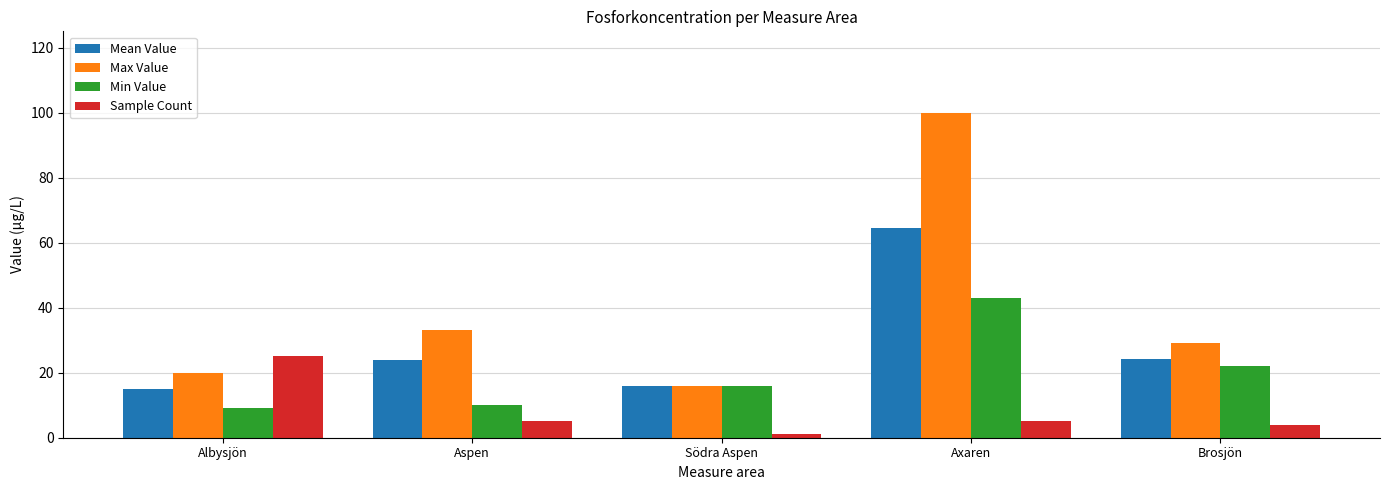

Does the chart contain stacked bars?

No